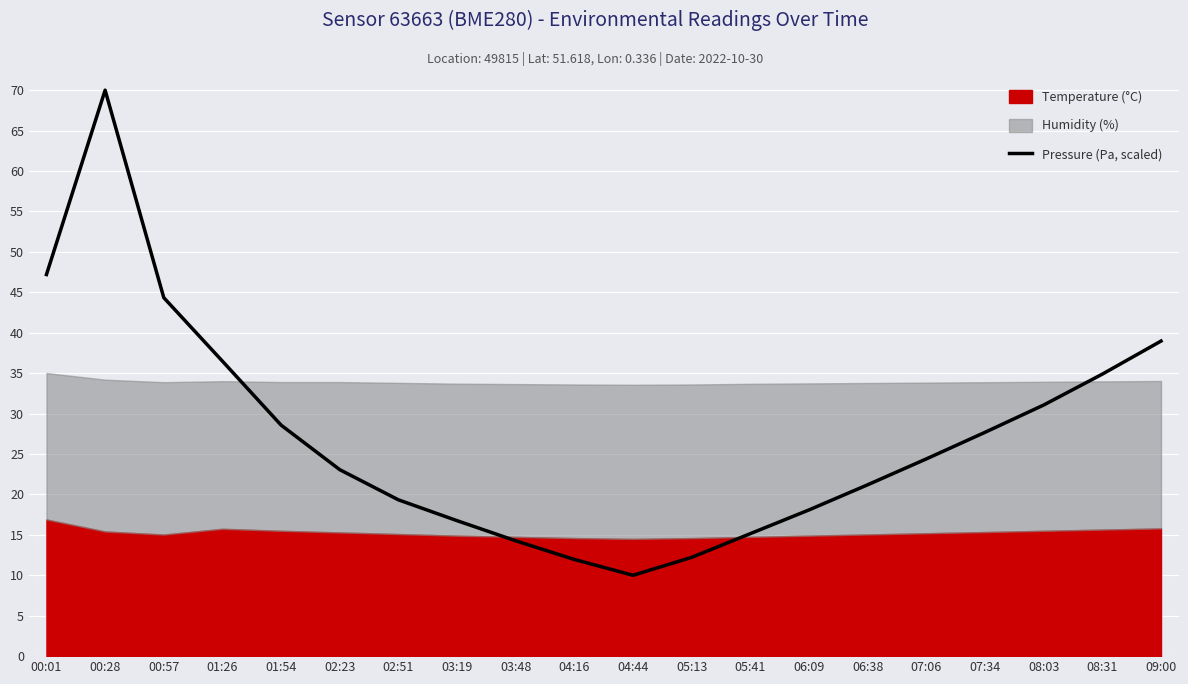

At which category does the chart reach its minimum across all series?

04:44